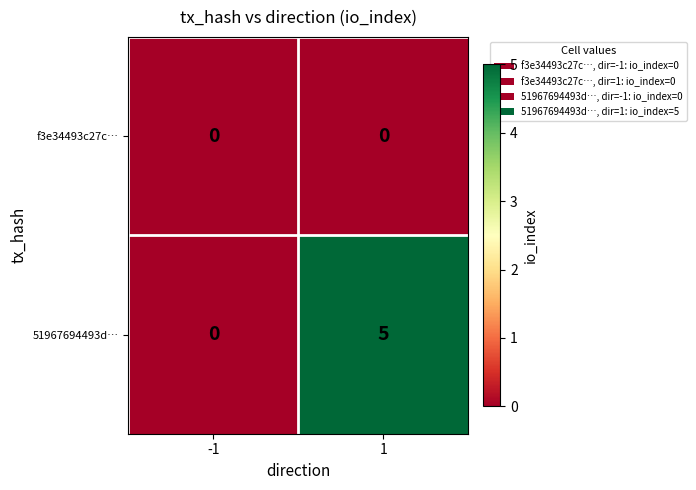

List the series in order of their overall mean, lowest first.

f3e34493c27c…, 51967694493d…